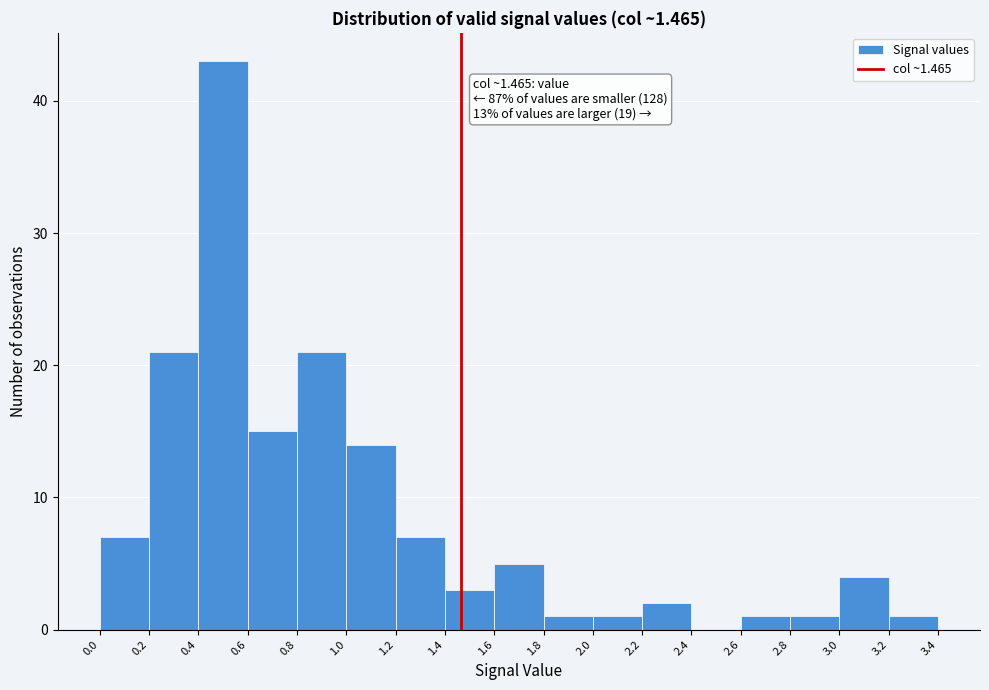

Which range on the x-axis has the tallest bar?

0.4 to 0.6